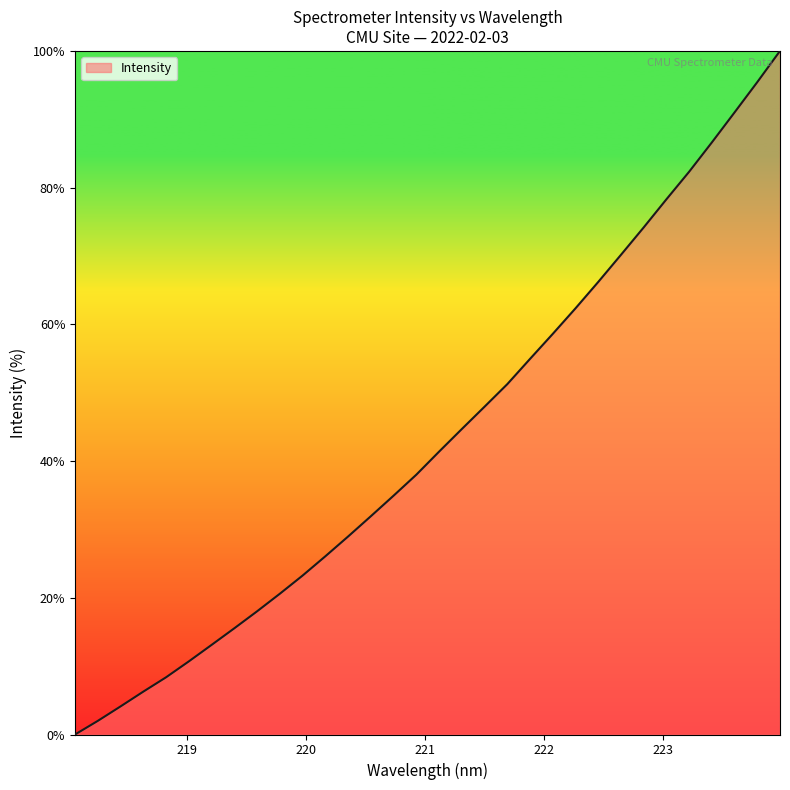

What is the difference between the maximum and minimum values?

100.0